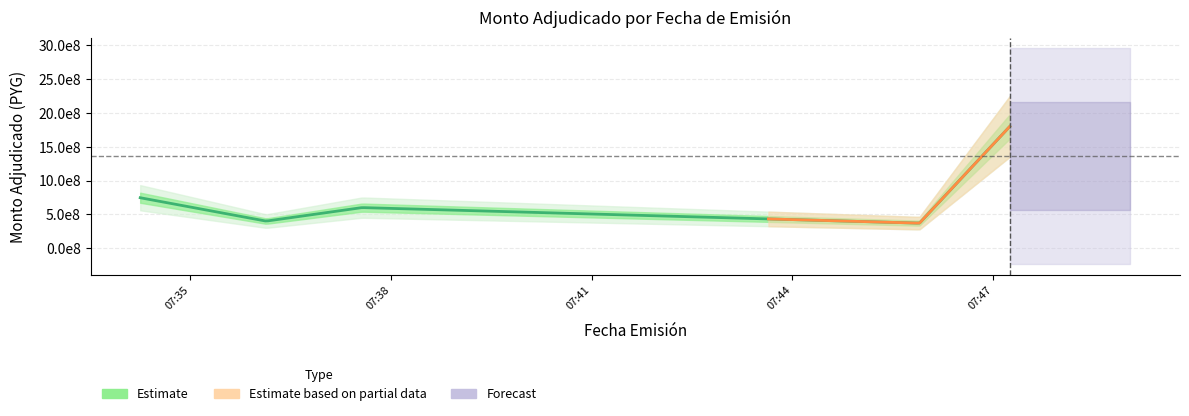

What is the difference between the maximum and minimum values?

1430000000